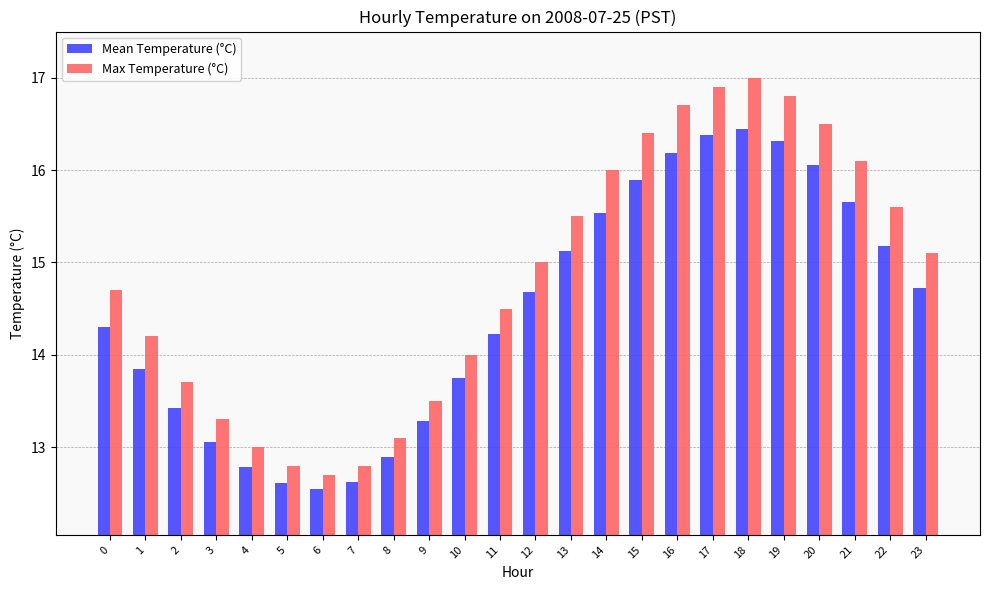

Which series has the widest spread of values?

Max Temperature (°C)